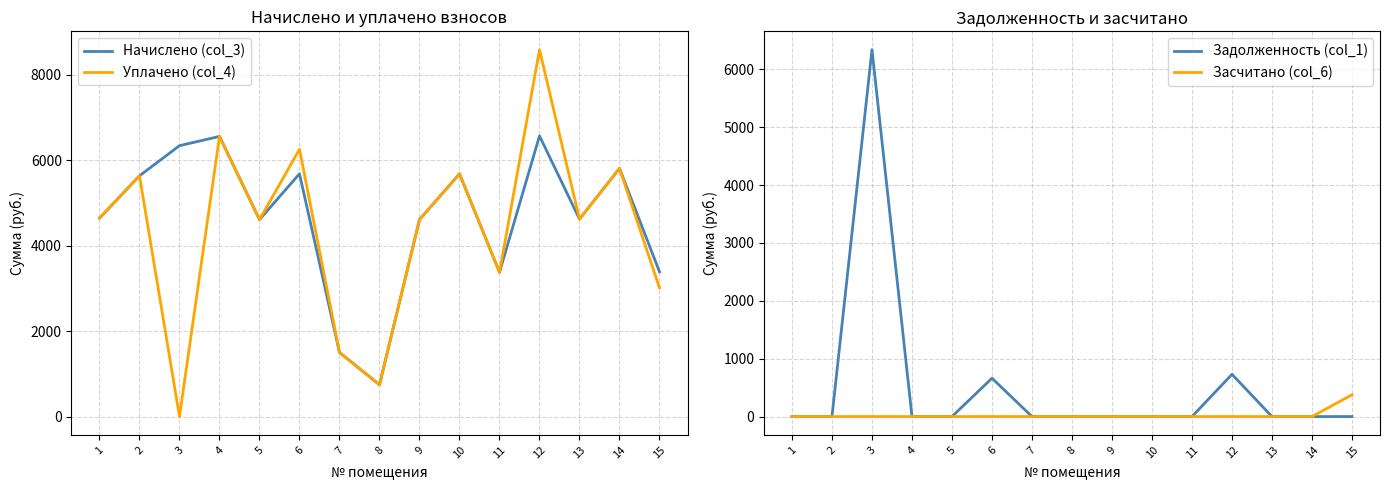

How many series are shown in this chart?

4